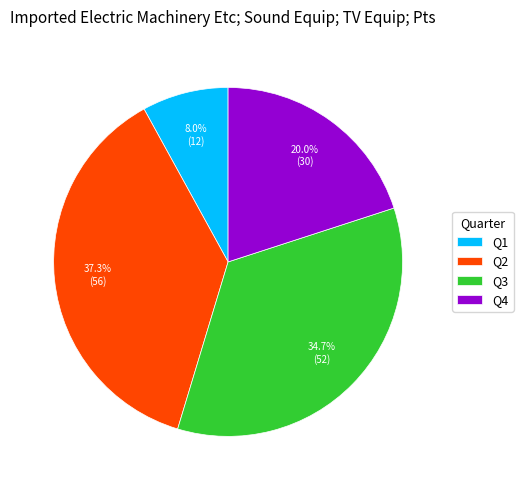

Is there any slice that represents more than half of the pie?

No